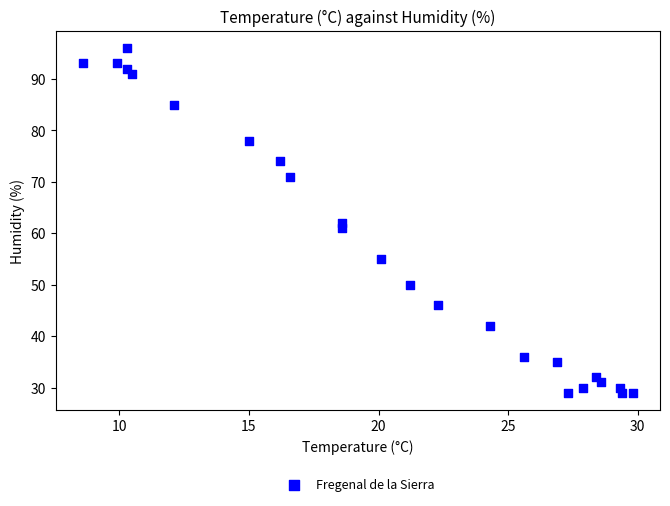

What is the range of Y values (max minus min)?

67